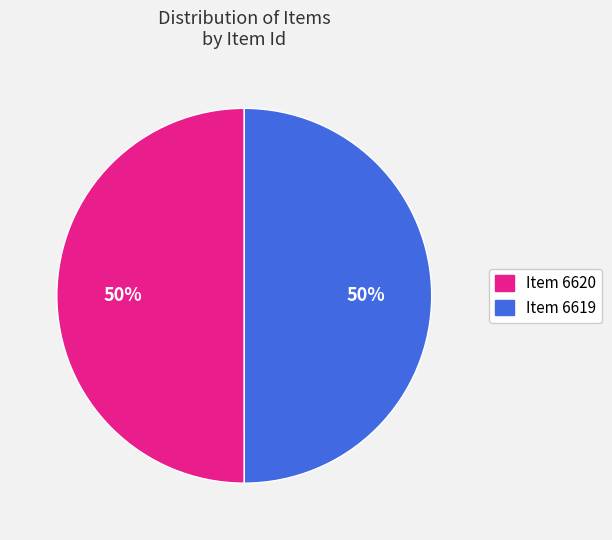

The Item 6620 slice represents 59% of the pie. True or false?

False